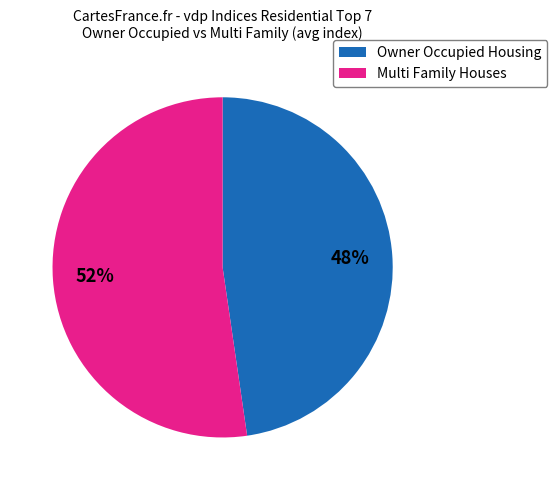

Which category has the smallest portion of the pie?

Owner Occupied Housing